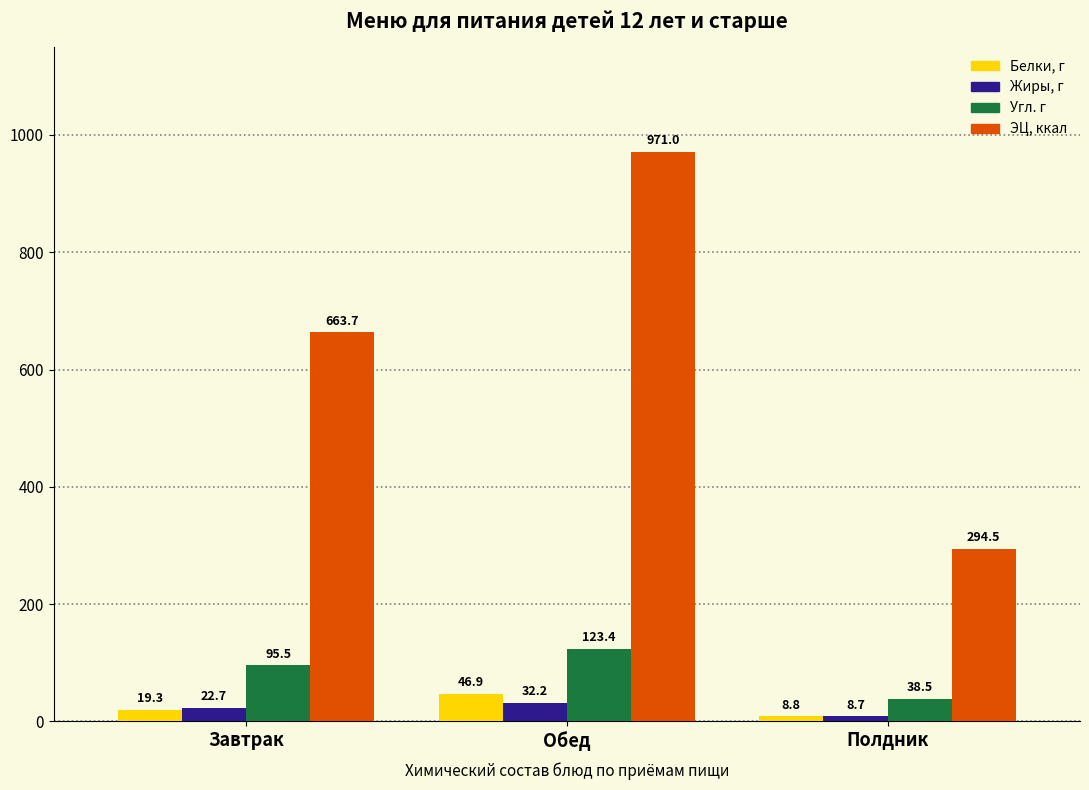

At which label does ЭЦ, ккал first exceed 663?

Завтрак